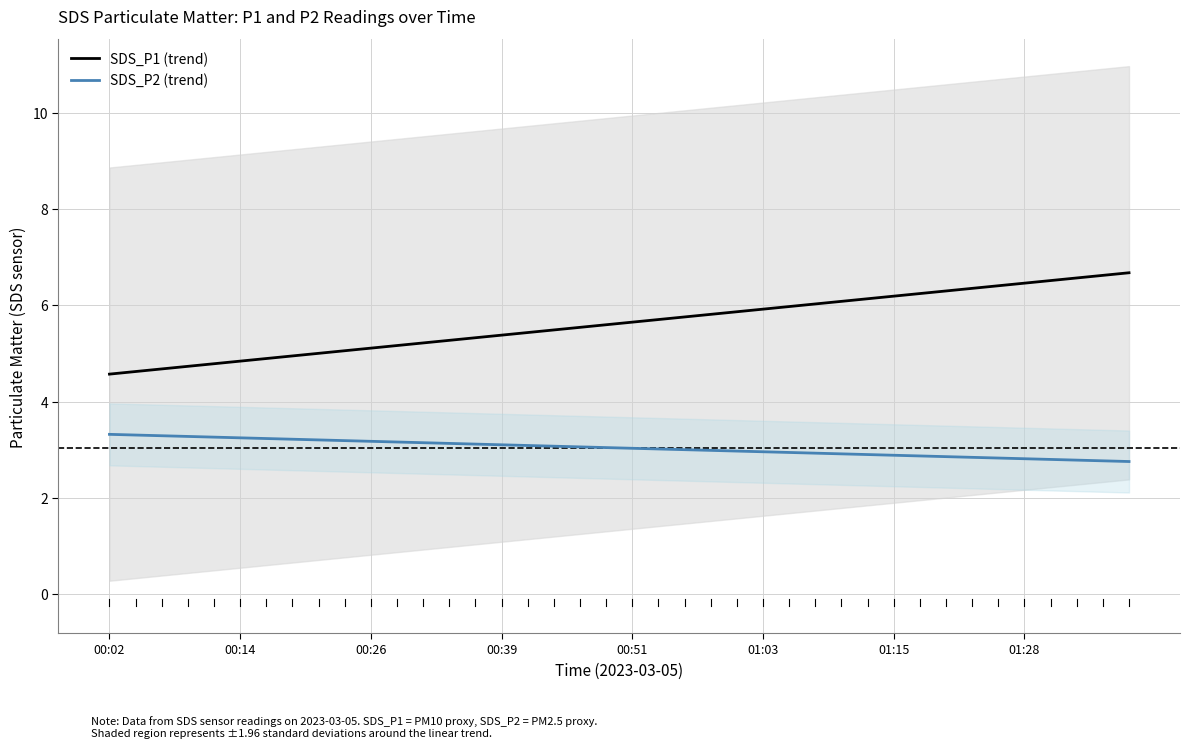

Reading left to right, transcribe all the data shown in this chart.

SDS_P1 (trend): 4.6	4.6	4.7	4.7	4.8	4.8	4.9	4.9	5.0	5.1	5.1	5.2	5.2	5.3	5.3	5.4	5.4	5.5	5.5	5.6	5.7	5.7	5.8	5.8	5.9	5.9	6.0	6.0	6.1	6.1	6.2	6.2	6.3	6.4	6.4	6.5	6.5	6.6	6.6	6.7
SDS_P2 (trend): 3.3	3.3	3.3	3.3	3.3	3.2	3.2	3.2	3.2	3.2	3.2	3.2	3.1	3.1	3.1	3.1	3.1	3.1	3.1	3.0	3.0	3.0	3.0	3.0	3.0	3.0	2.9	2.9	2.9	2.9	2.9	2.9	2.9	2.8	2.8	2.8	2.8	2.8	2.8	2.8